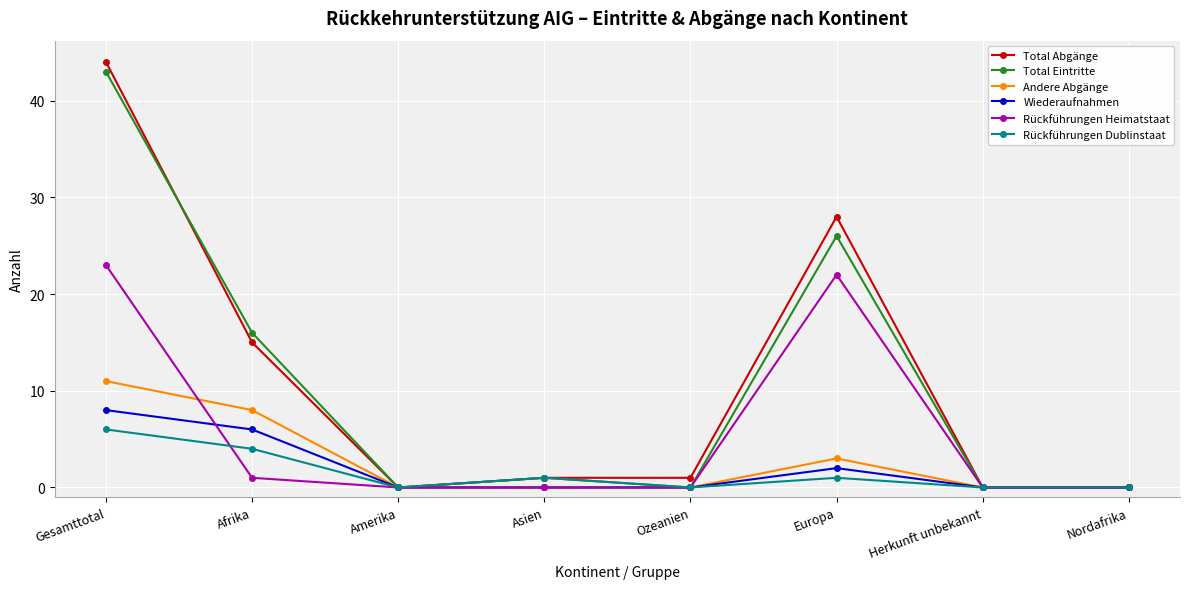

List the series in order of their peak value, lowest first.

Rückführungen Dublinstaat, Wiederaufnahmen, Andere Abgänge, Rückführungen Heimatstaat, Total Eintritte, Total Abgänge